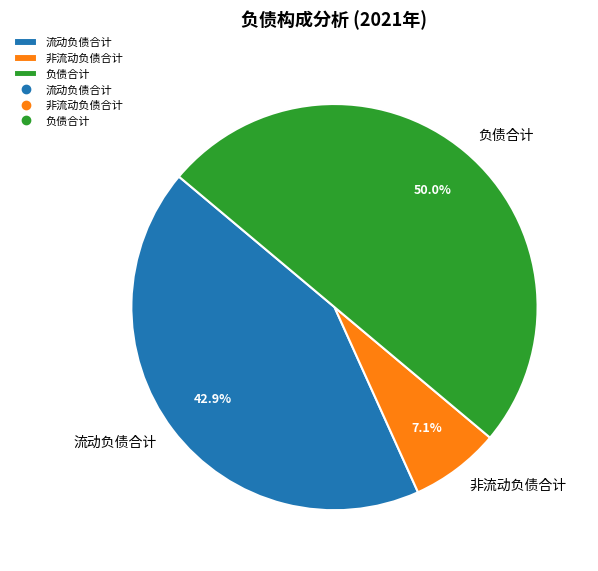

Which slice represents more than half of the pie?

负债合计